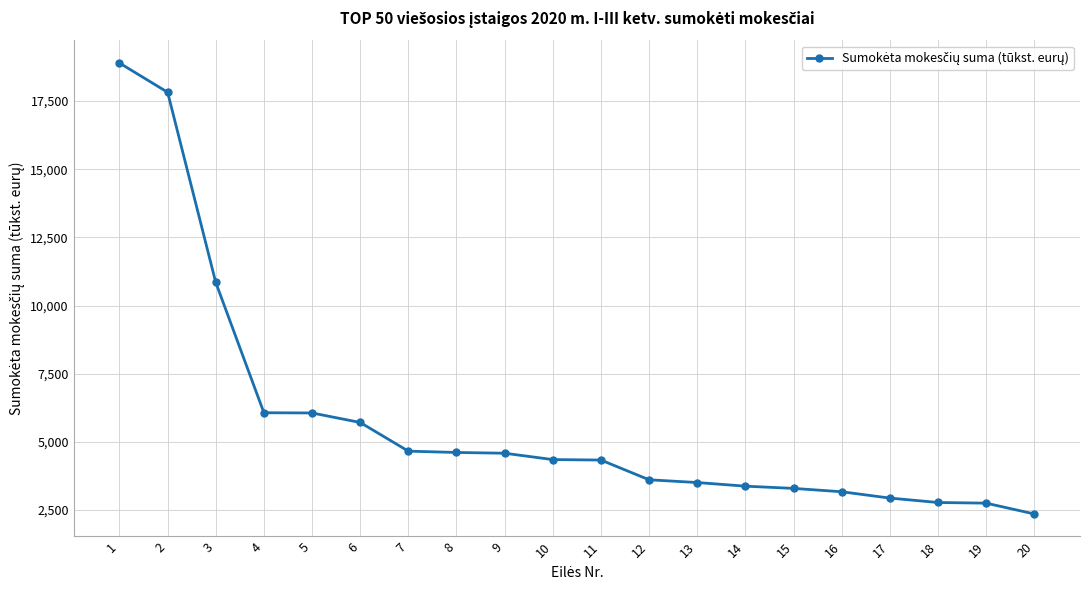

The value at 12 is 2397. True or false?

False